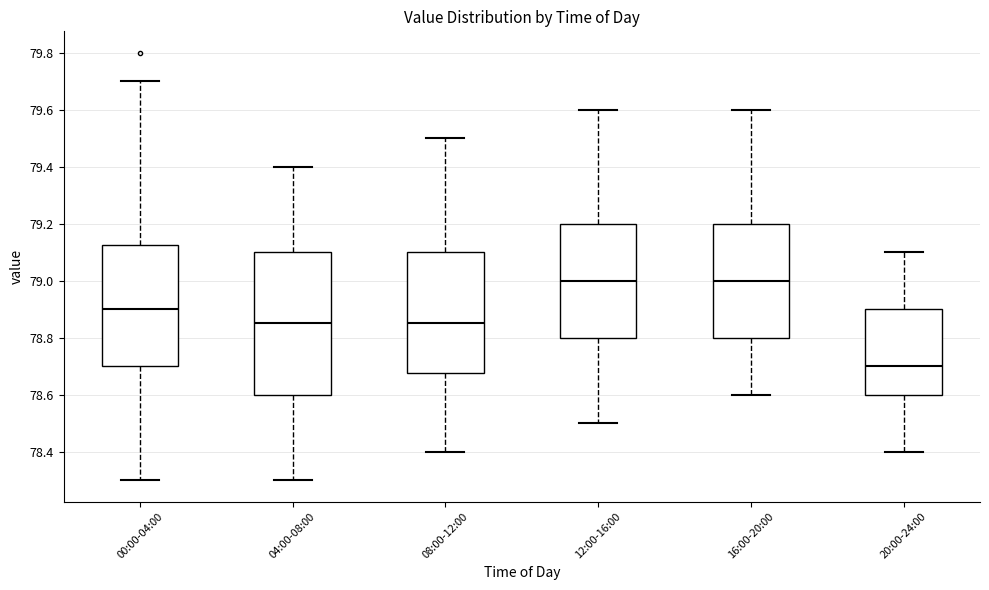

Comparing the boxes themselves (not the whiskers), which one is the tallest?

04:00-08:00